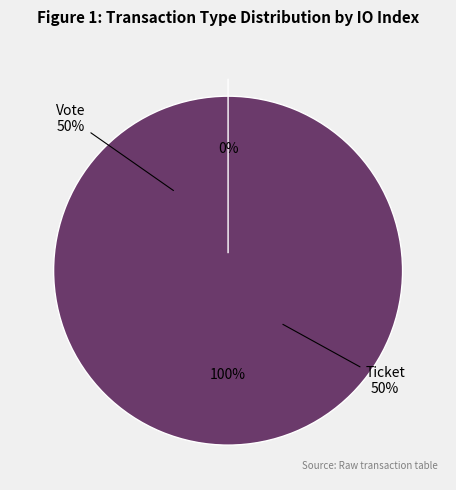

Count the number of slices in the pie.

2